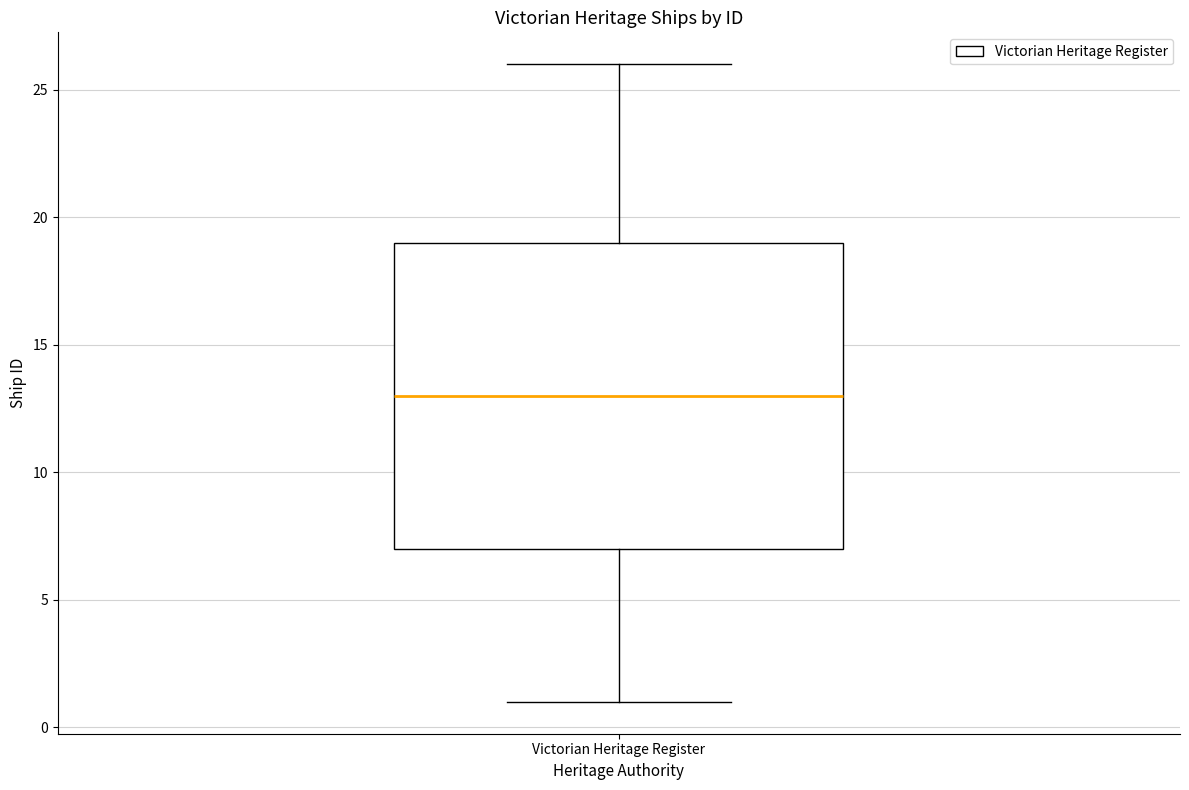

Transcribe this box plot: give where the median line is, the range the box spans, and where the two whiskers end, as read against the y-axis. The values are not printed on the chart, so give them approximately, as read against the axis.

median 13, box 7 to 19, whiskers 1 to 26